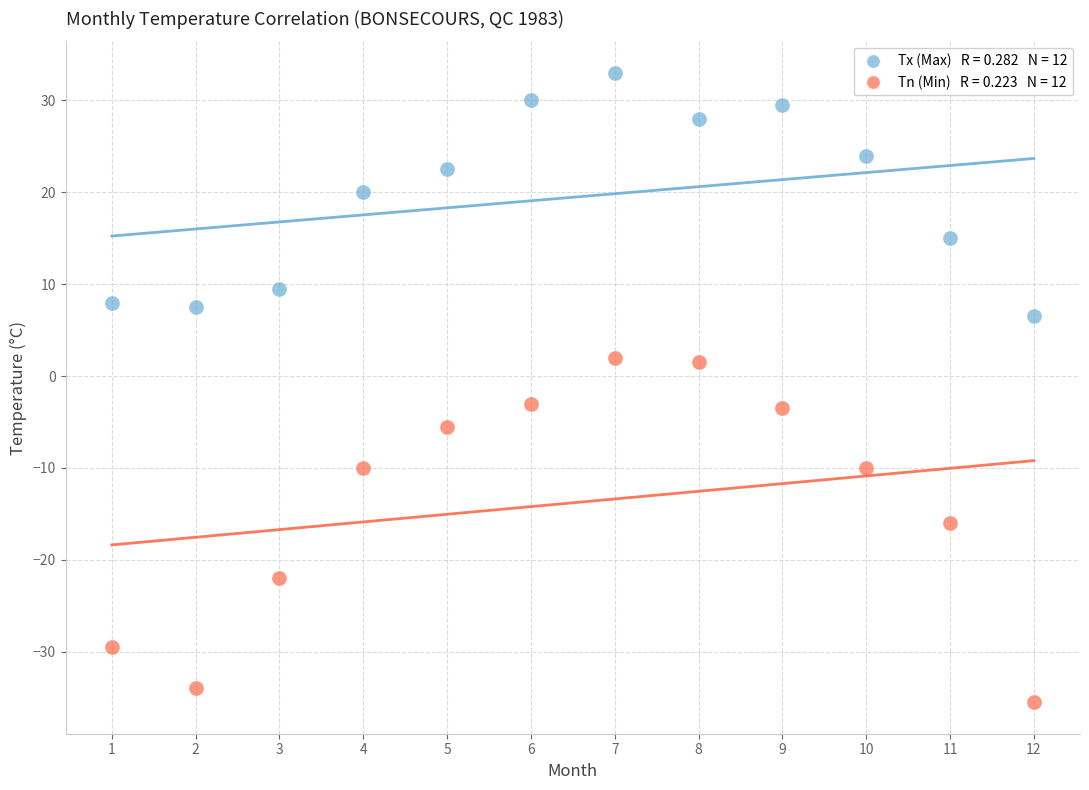

Across all data points, what is the range of X values (max minus min)?

11.0